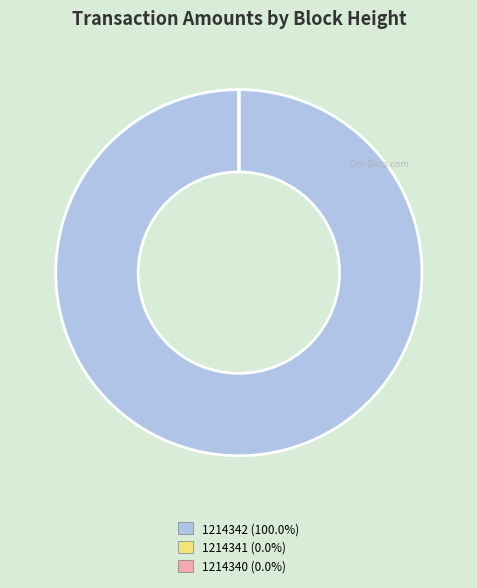

Which category accounts for the majority?

1214342